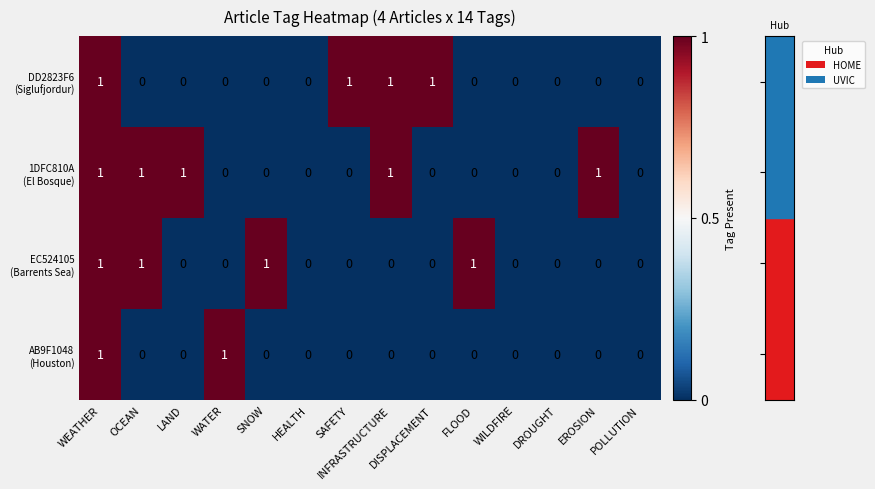

At which category does the chart reach its minimum across all series?

OCEAN